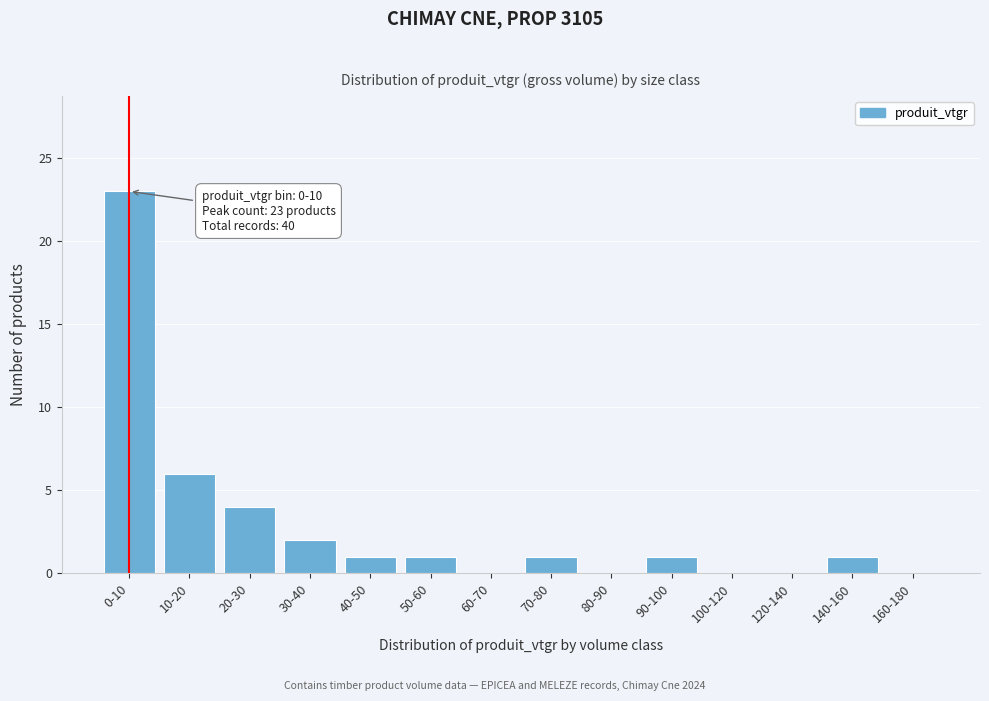

Reading left to right, transcribe all the data shown in this chart.

0-10=23	10-20=6	20-30=4	30-40=2	40-50=1	50-60=1	60-70=0	70-80=1	80-90=0	90-100=1	100-120=0	120-140=0	140-160=1	160-180=0